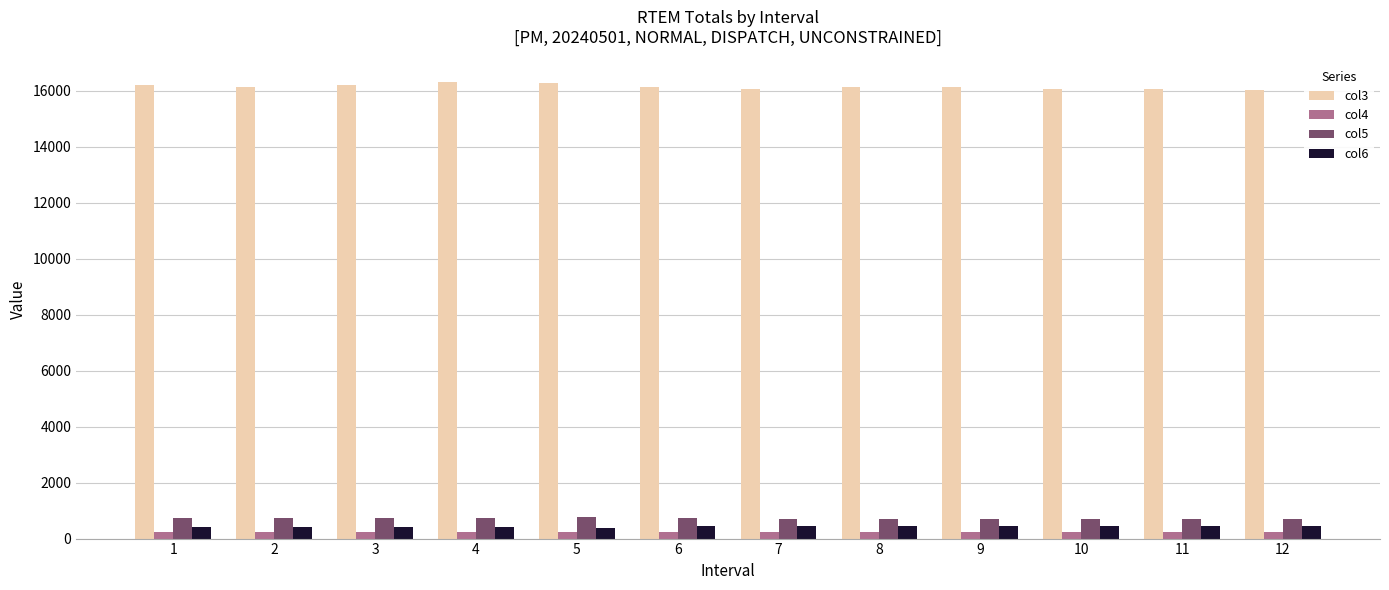

Is the value of col4 at 4 greater than the value of col5 at 2?

No